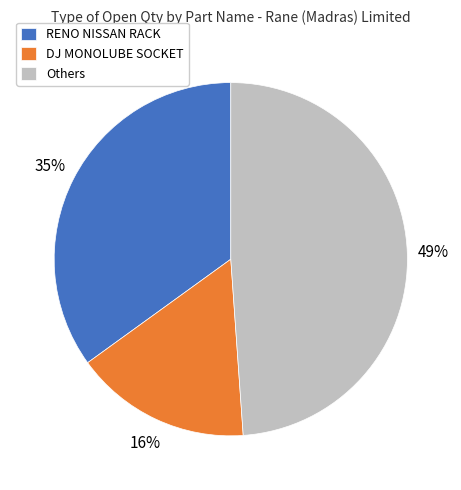

Which has a higher value, RENO NISSAN RACK or Others?

Others